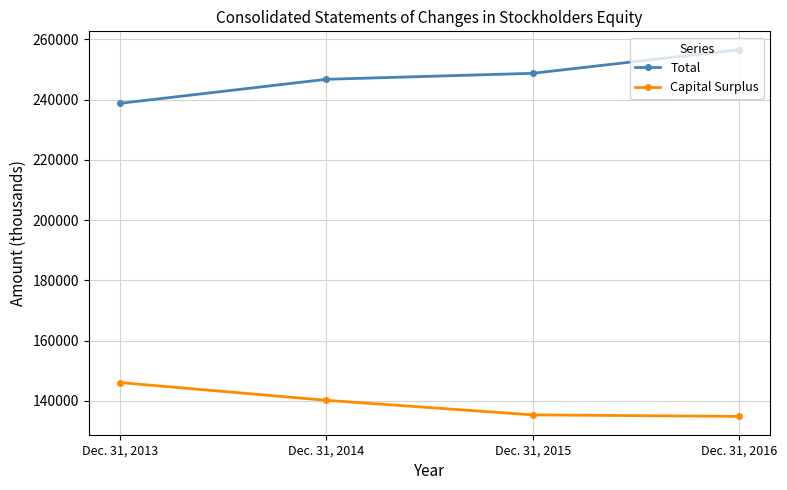

What are all the series names shown in the legend?

Total, Capital Surplus